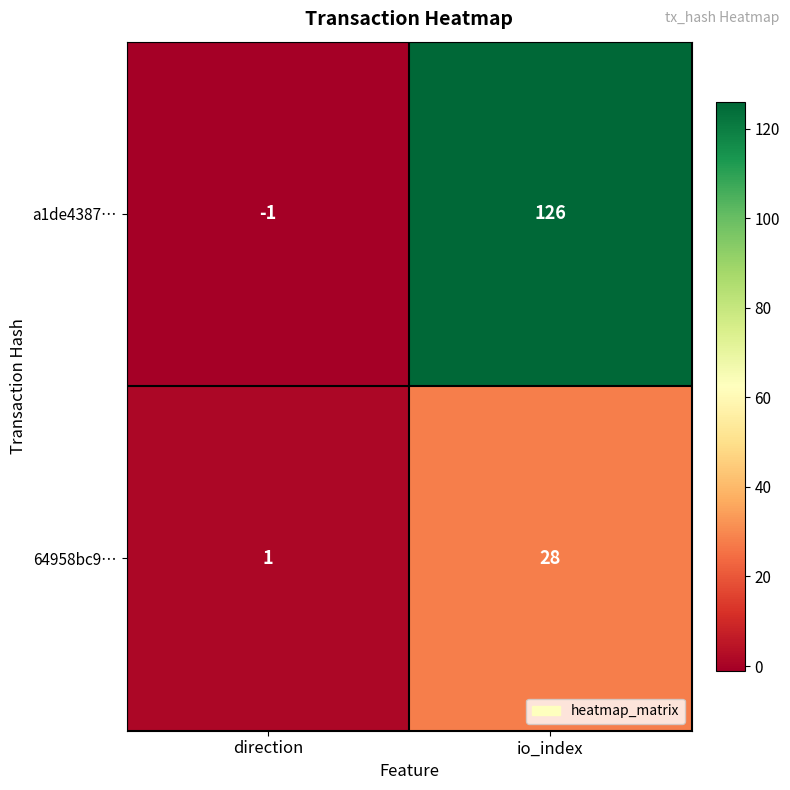

Reading left to right, extract all data points from this chart.

a1de4387…: -1	126
64958bc9…: 1	28